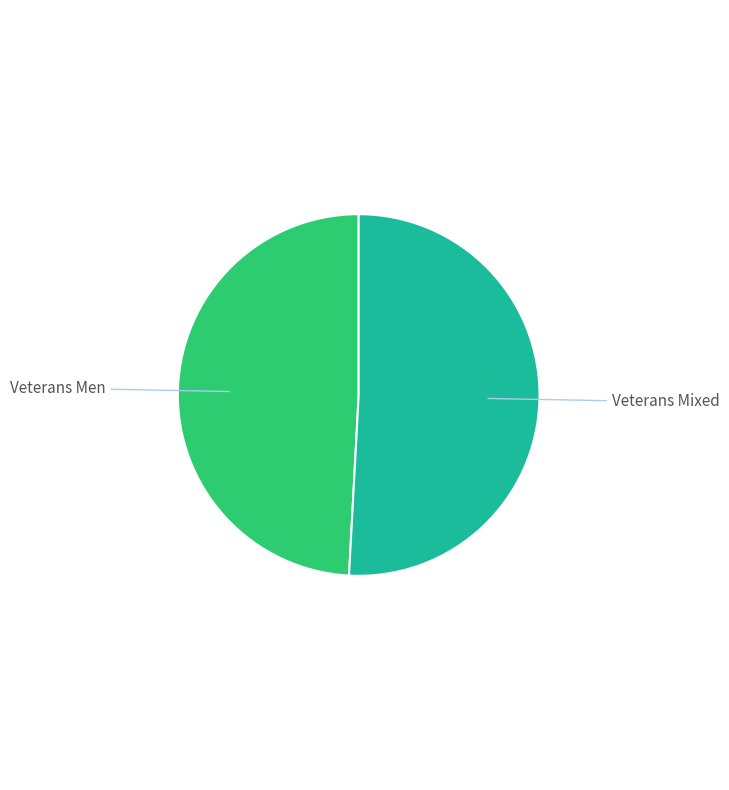

Does any single category account for the majority?

Yes